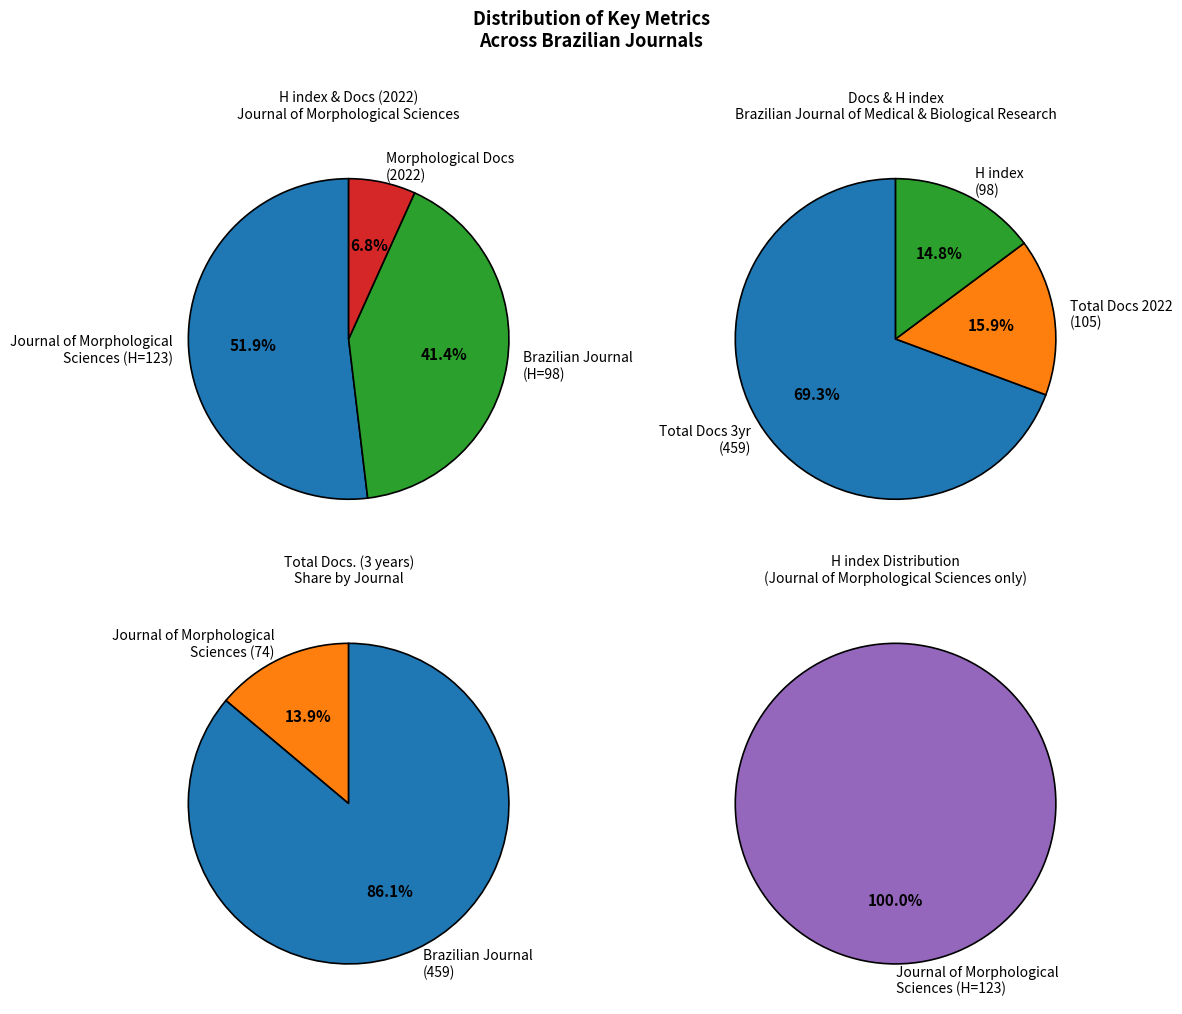

Between Journal of Morphological Sciences and Brazilian Journal of Medical and Biological Research, which is larger?

Journal of Morphological Sciences